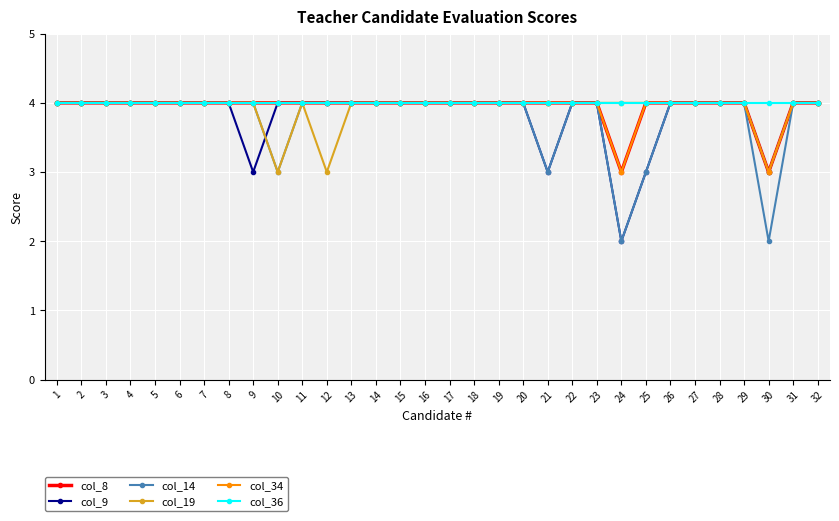

The value of col_36 at 21 is 4. True or false?

True